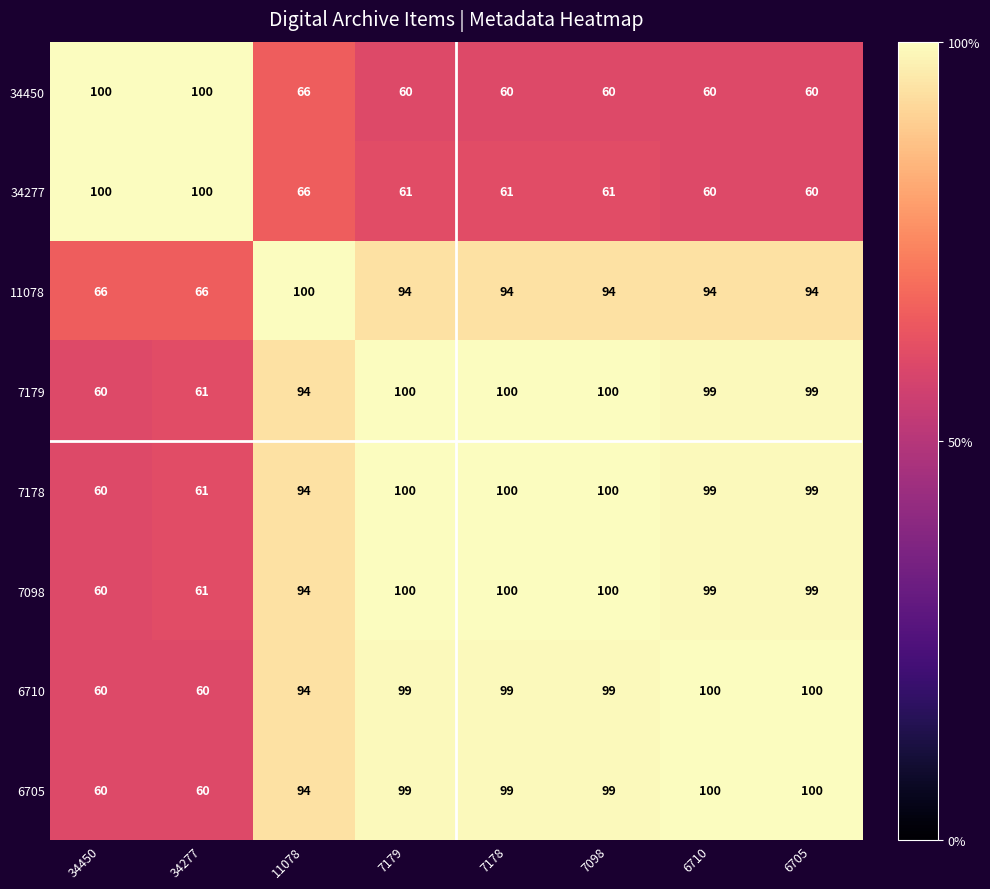

Count the number of data series in this chart.

8